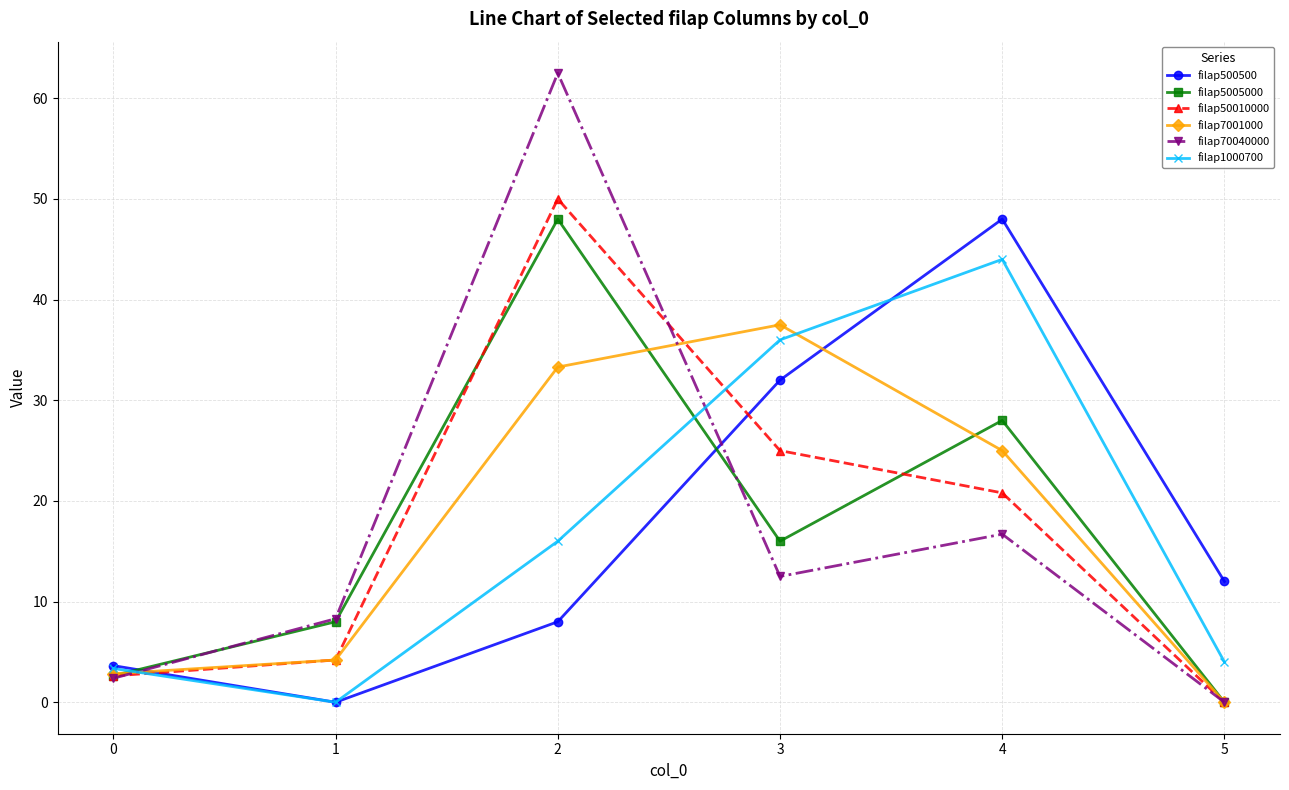

Reading left to right, extract all data points from this chart.

filap500500: 0=3.6	1=0.0	2=8.0	3=32.0	4=48.0	5=12.0
filap5005000: 0=2.6	1=8.0	2=48.0	3=16.0	4=28.0	5=0.0
filap50010000: 0=2.6	1=4.2	2=50.0	3=25.0	4=20.8	5=0.0
filap7001000: 0=2.8	1=4.2	2=33.3	3=37.5	4=25.0	5=0.0
filap70040000: 0=2.4	1=8.3	2=62.5	3=12.5	4=16.7	5=0.0
filap1000700: 0=3.4	1=0.0	2=16.0	3=36.0	4=44.0	5=4.0